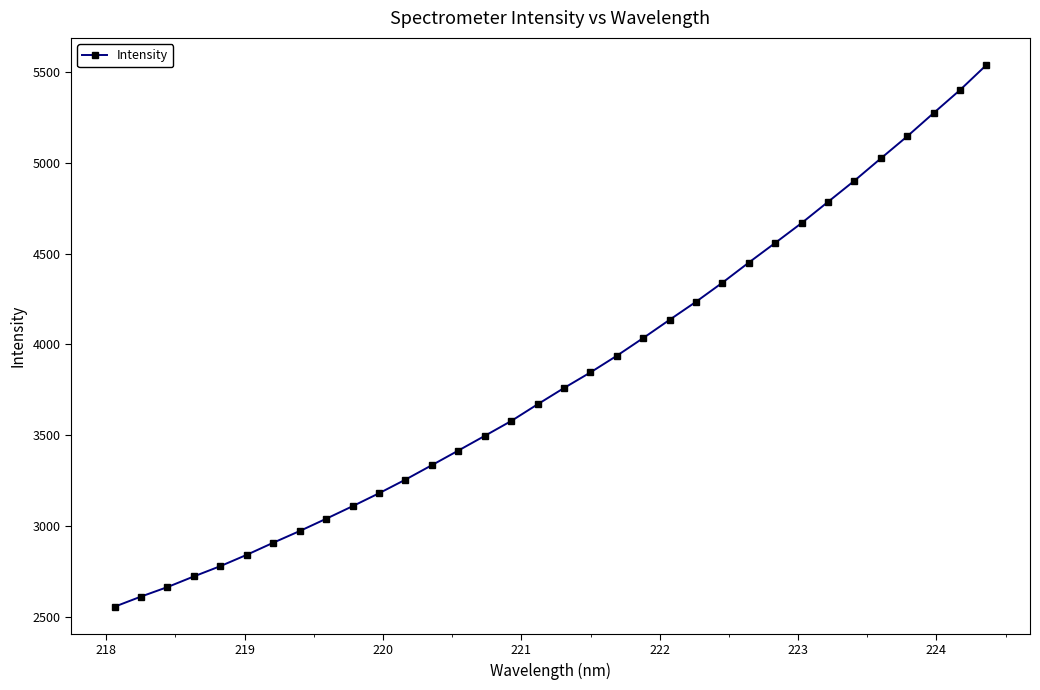

What is the value of the 25th point from the left?

4451.4